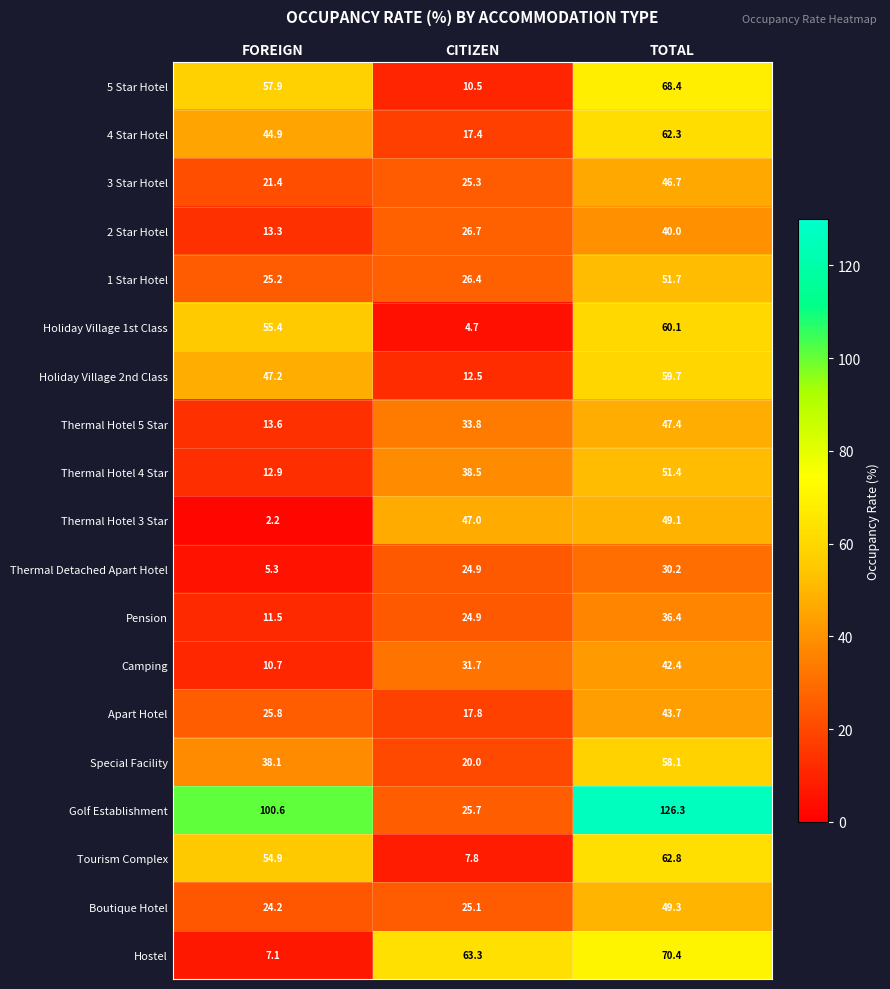

At how many categories does at least one series exceed 11?

3